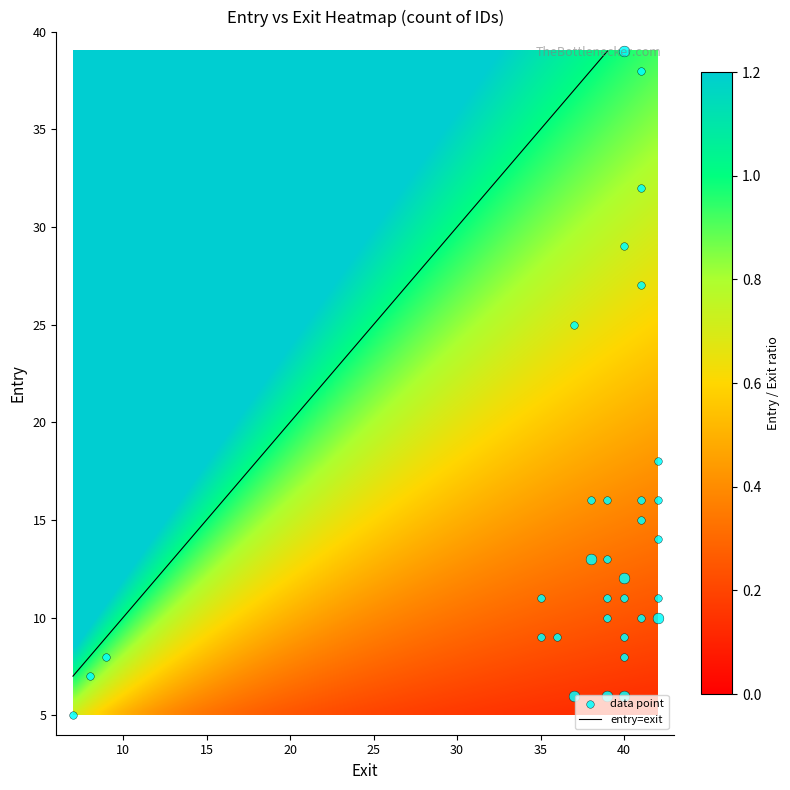

What is the maximum value for entry=exit?

39.0